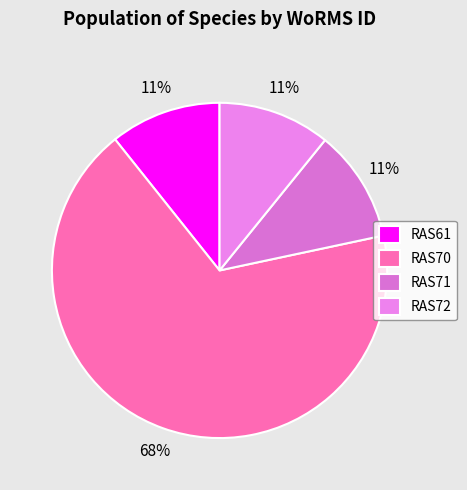

Which slice is the largest?

RAS70